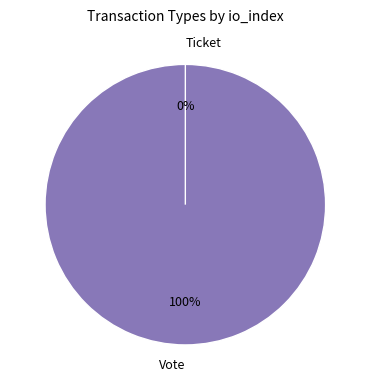

What is the change in value from Vote to Ticket?

-1